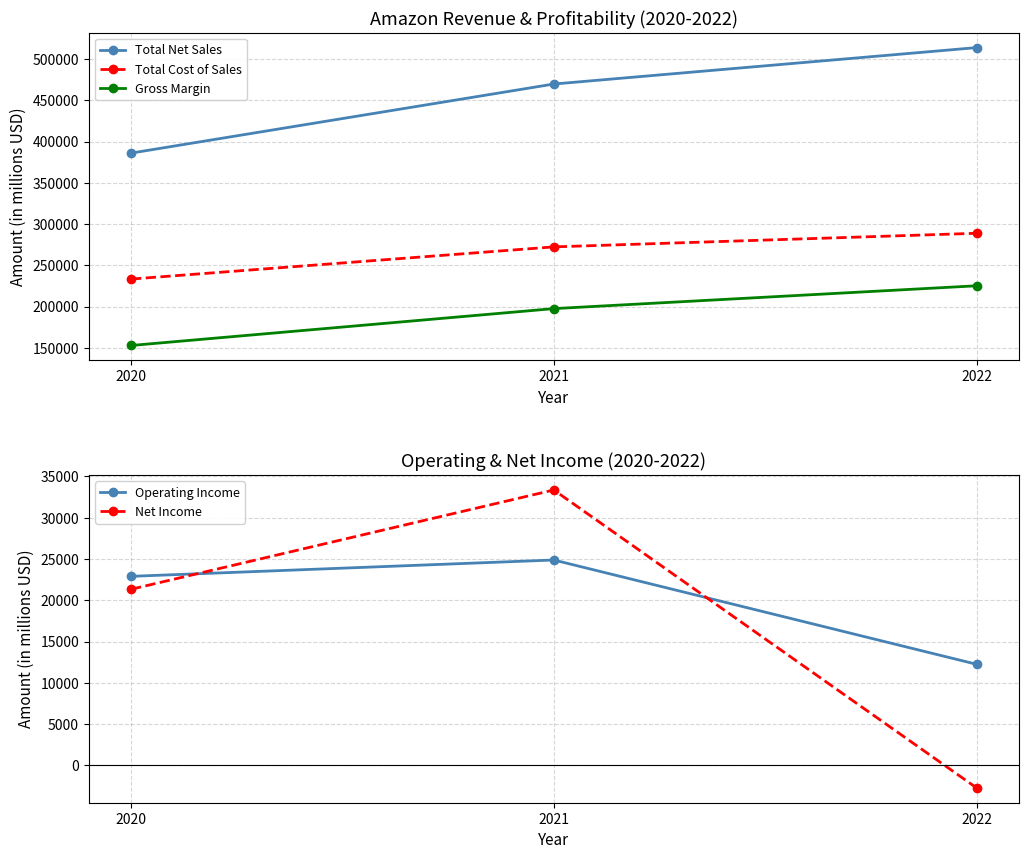

Reading left to right, transcribe all the data shown in this chart.

Total Net Sales: 2020=386064	2021=469822	2022=513983
Total Cost of Sales: 2020=233307	2021=272344	2022=288831
Gross Margin: 2020=152757	2021=197478	2022=225152
Operating Income: 2020=22899	2021=24879	2022=12248
Net Income: 2020=21331	2021=33364	2022=-2722